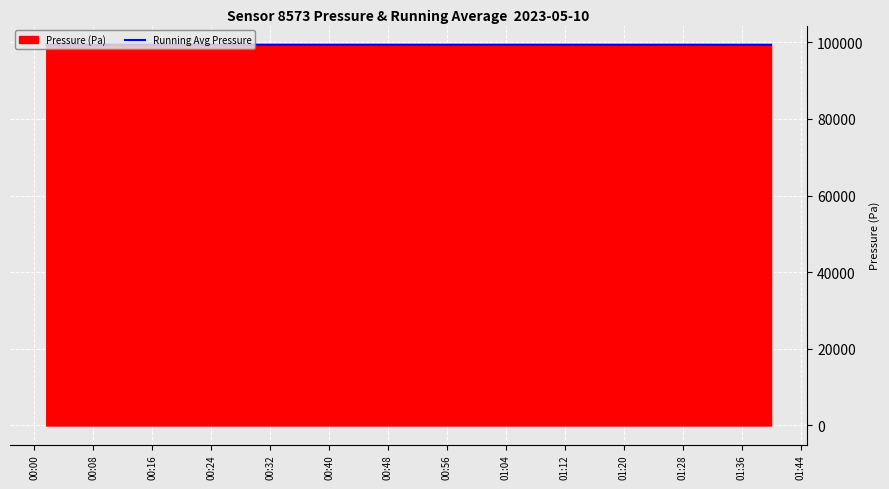

What is the maximum value for Running Avg Pressure?

99375.0